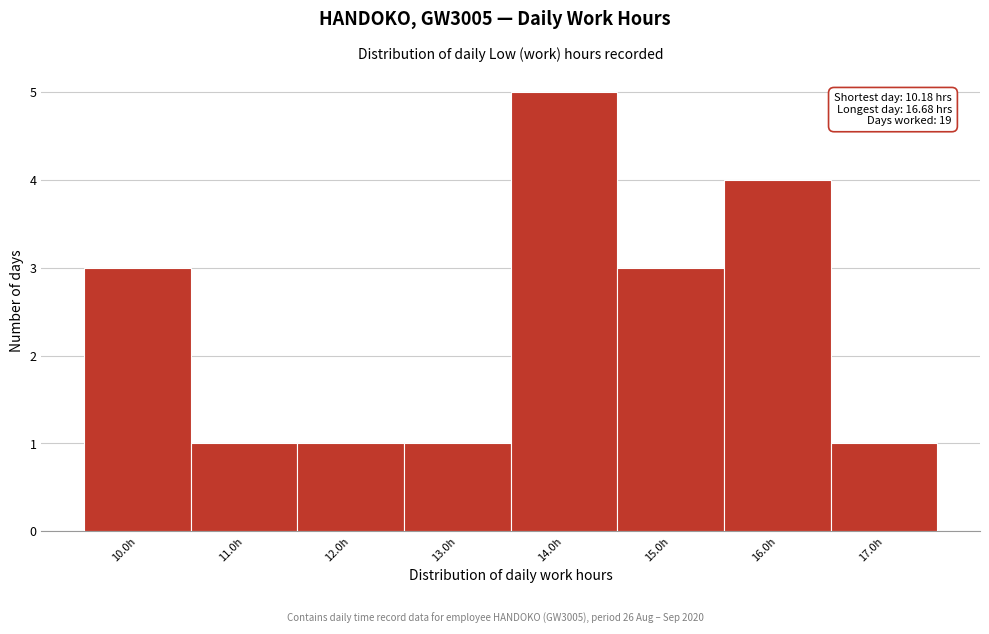

Over which range of the x-axis is the bar tallest?

13.5 to 14.5